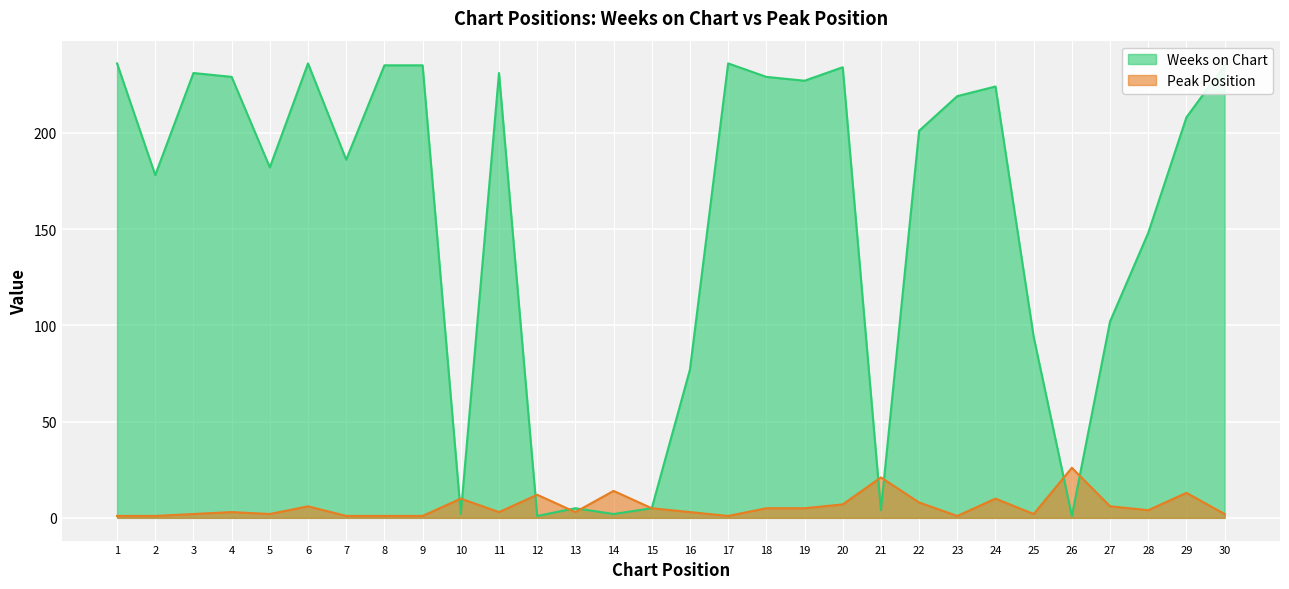

List the series in order of their peak value, highest first.

Weeks on Chart, Peak Position